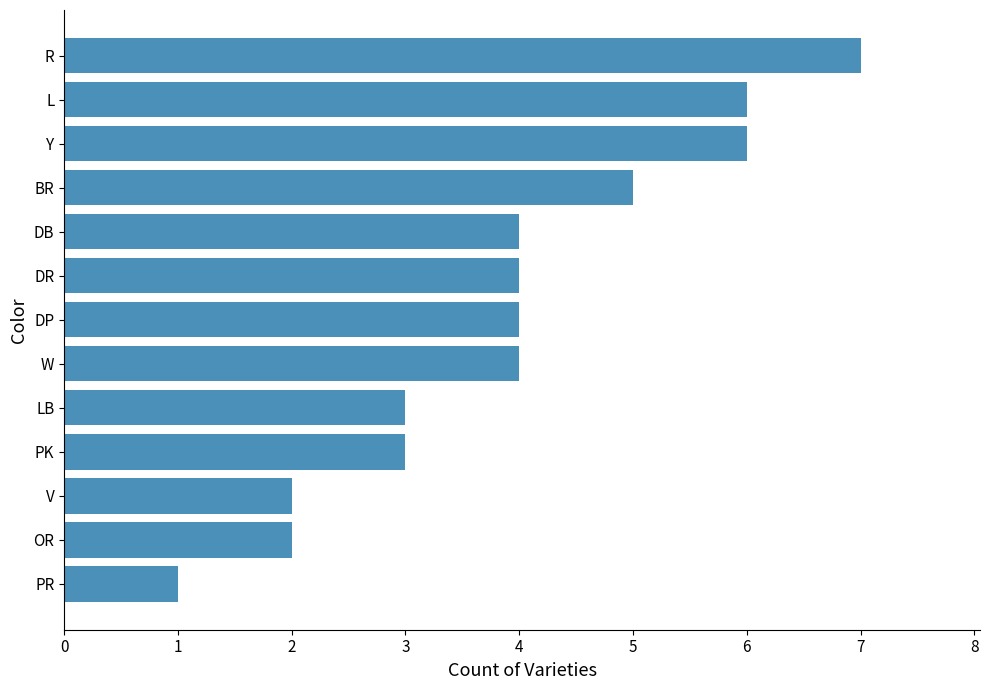

Between PK and W, which is larger?

W